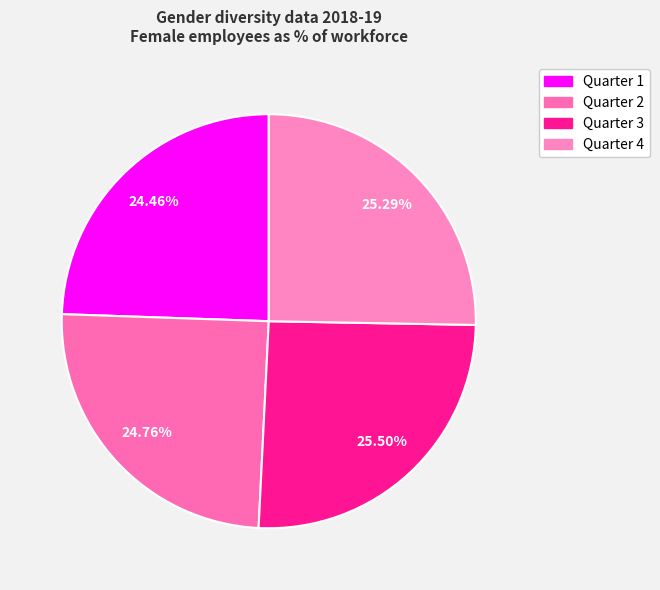

Count the number of slices in the pie.

4